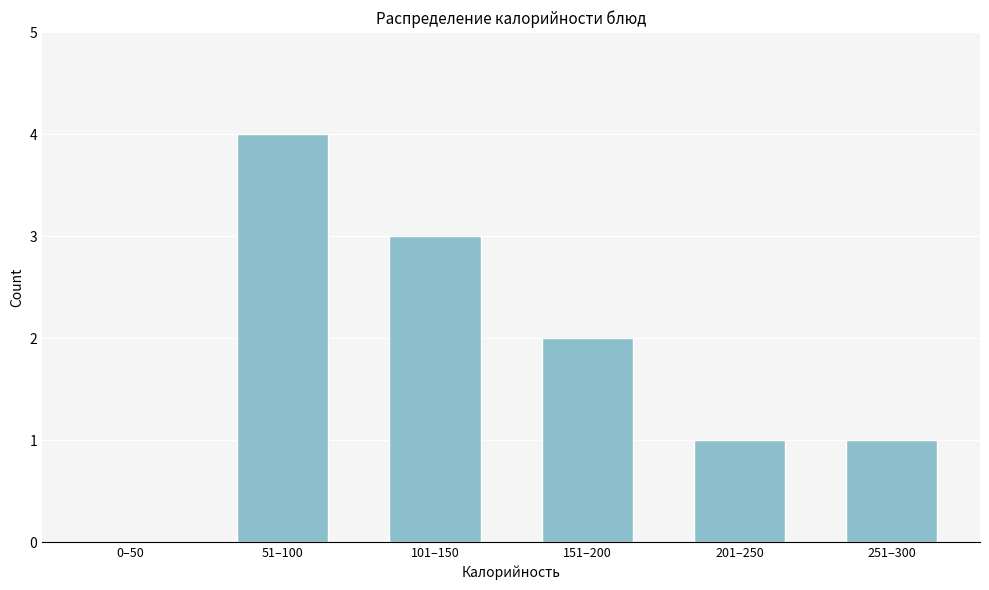

Reading right to left, transcribe all the data shown in this chart.

251–300=1	201–250=1	151–200=2	101–150=3	51–100=4	0–50=0